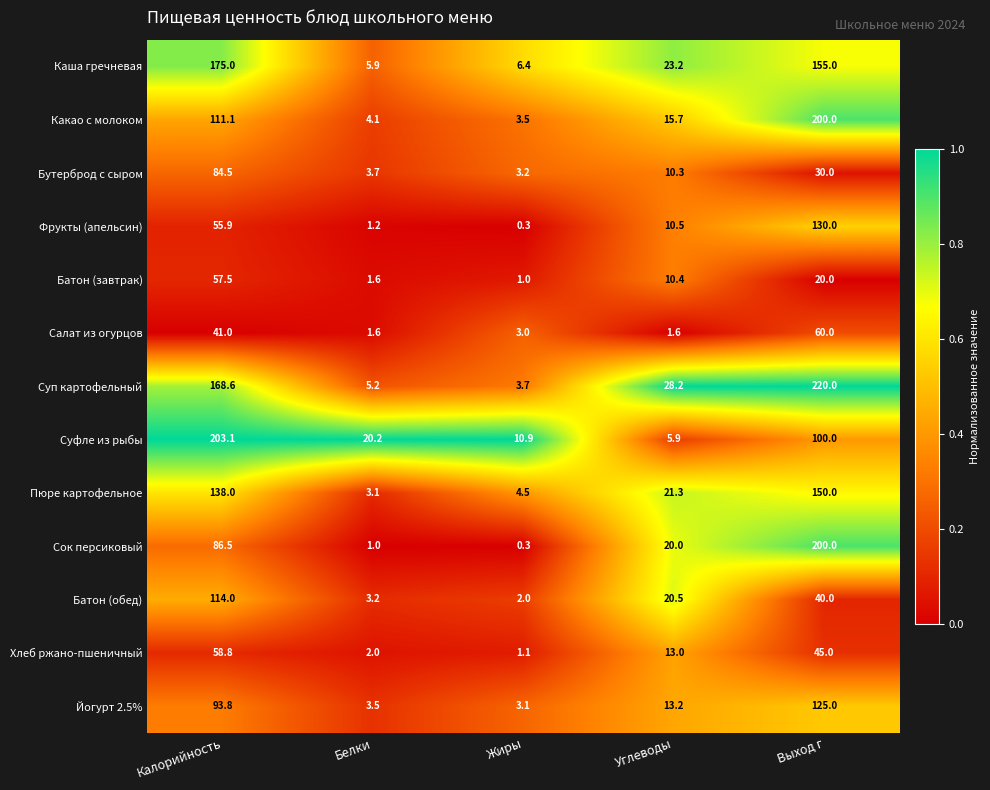

What is the difference between the highest and lowest values at Жиры?

10.6